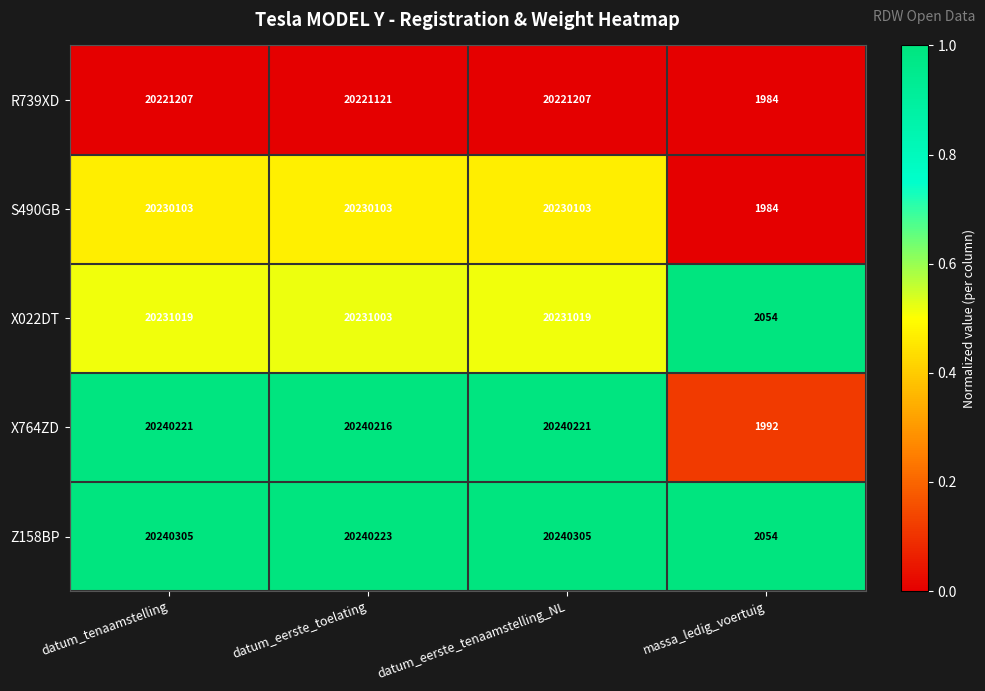

Reading left to right, extract all data points from this chart.

R739XD: 20221207	20221121	20221207	1984
S490GB: 20230103	20230103	20230103	1984
X022DT: 20231019	20231003	20231019	2054
X764ZD: 20240221	20240216	20240221	1992
Z158BP: 20240305	20240223	20240305	2054